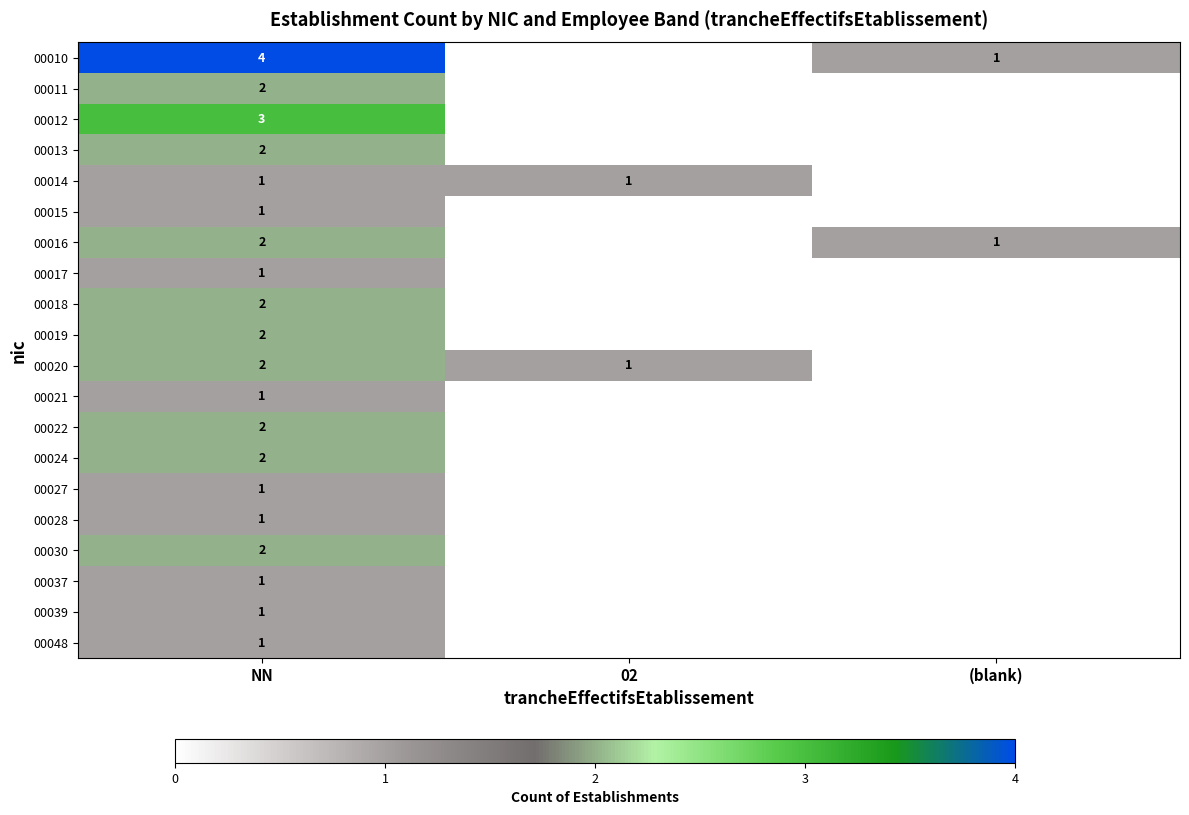

What is the total value across all series at NN?

34